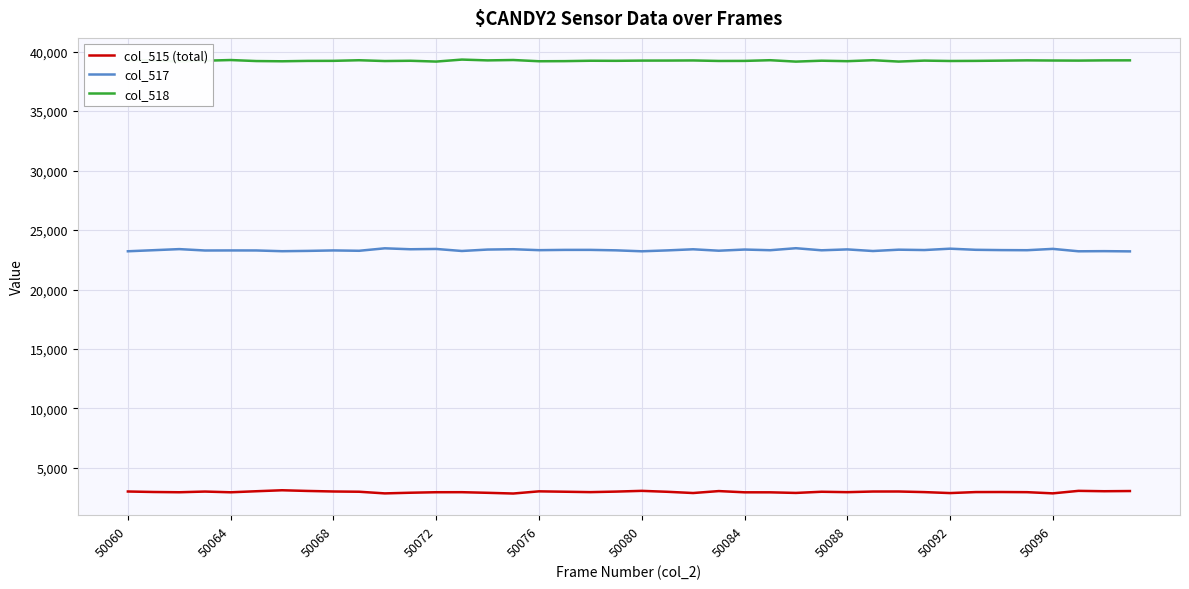

True or false: col_515 (total) and col_518 cross at least once.

False